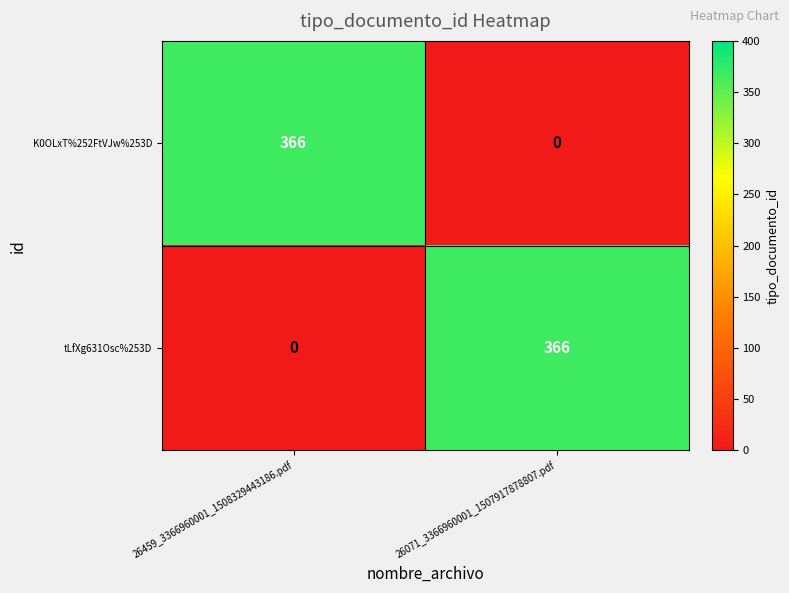

What is the difference between the highest and lowest values at 26459_3366960001_1508329443186.pdf?

366